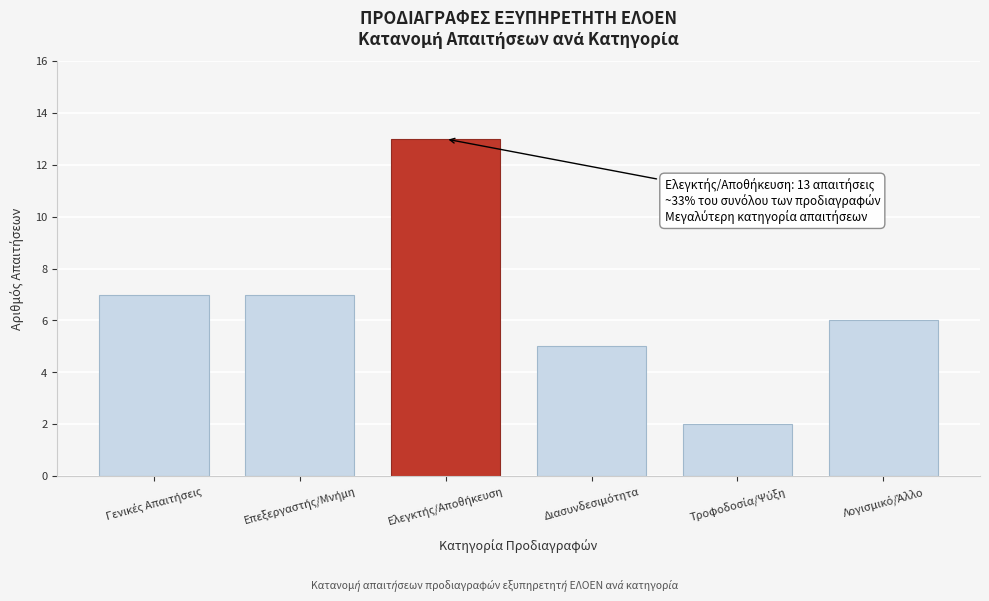

Reading left to right, transcribe all the data shown in this chart.

7	7	13	5	2	6